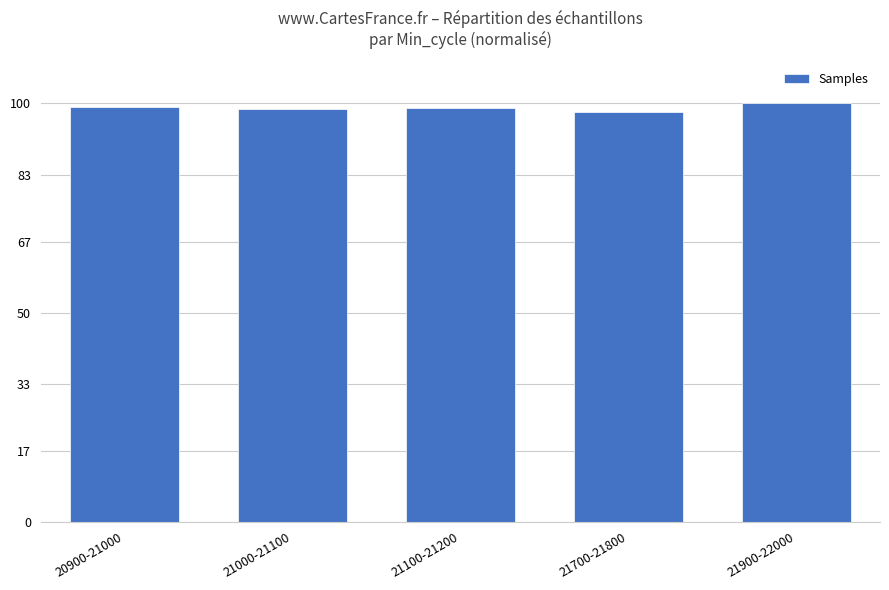

Does the chart contain any negative values?

No